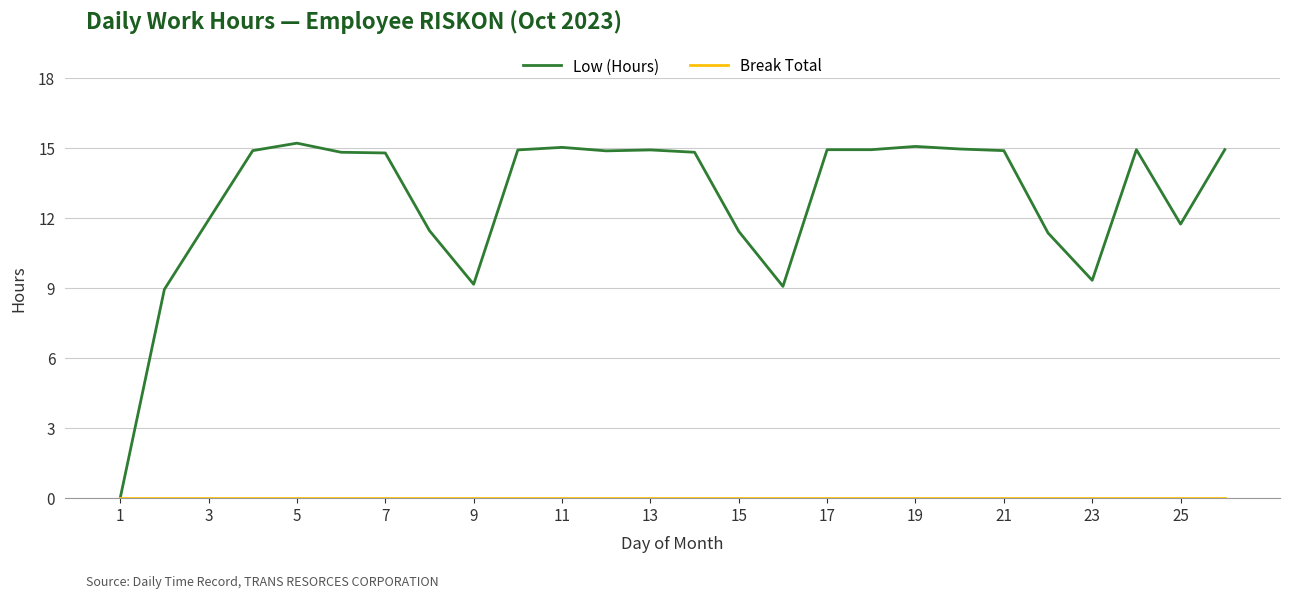

What is the greatest value displayed?

15.2